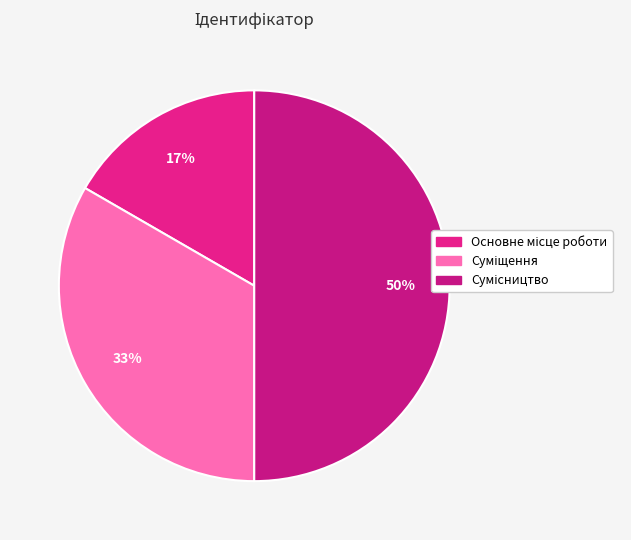

Is Основне місце роботи the majority of the pie?

No